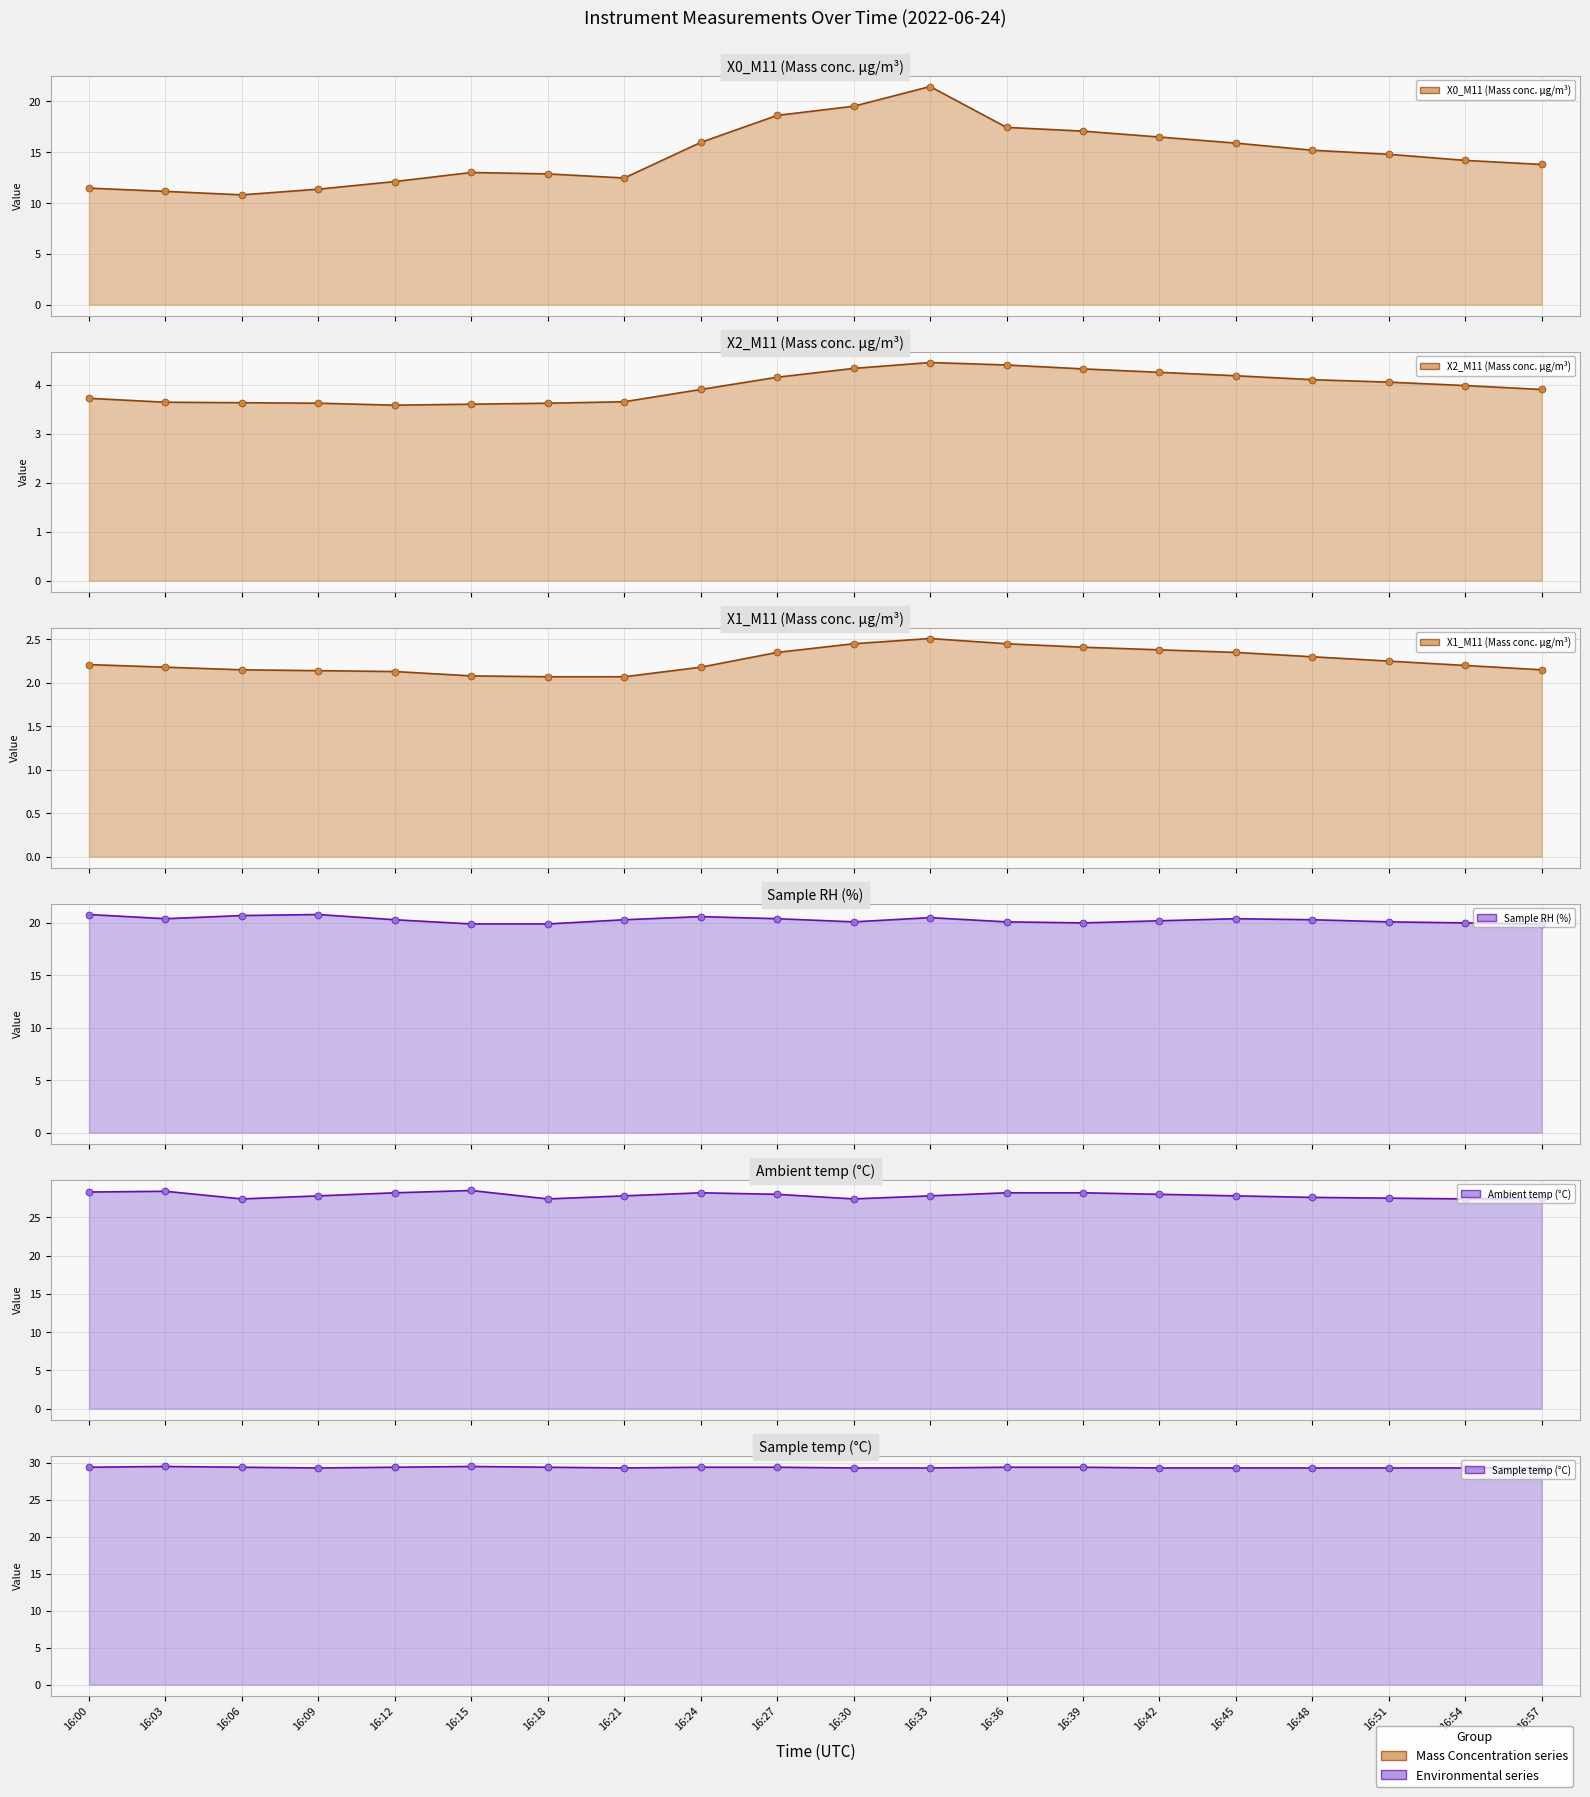

Which series has the widest spread of Y values?

X0_M11 (Mass conc. μg/m³)